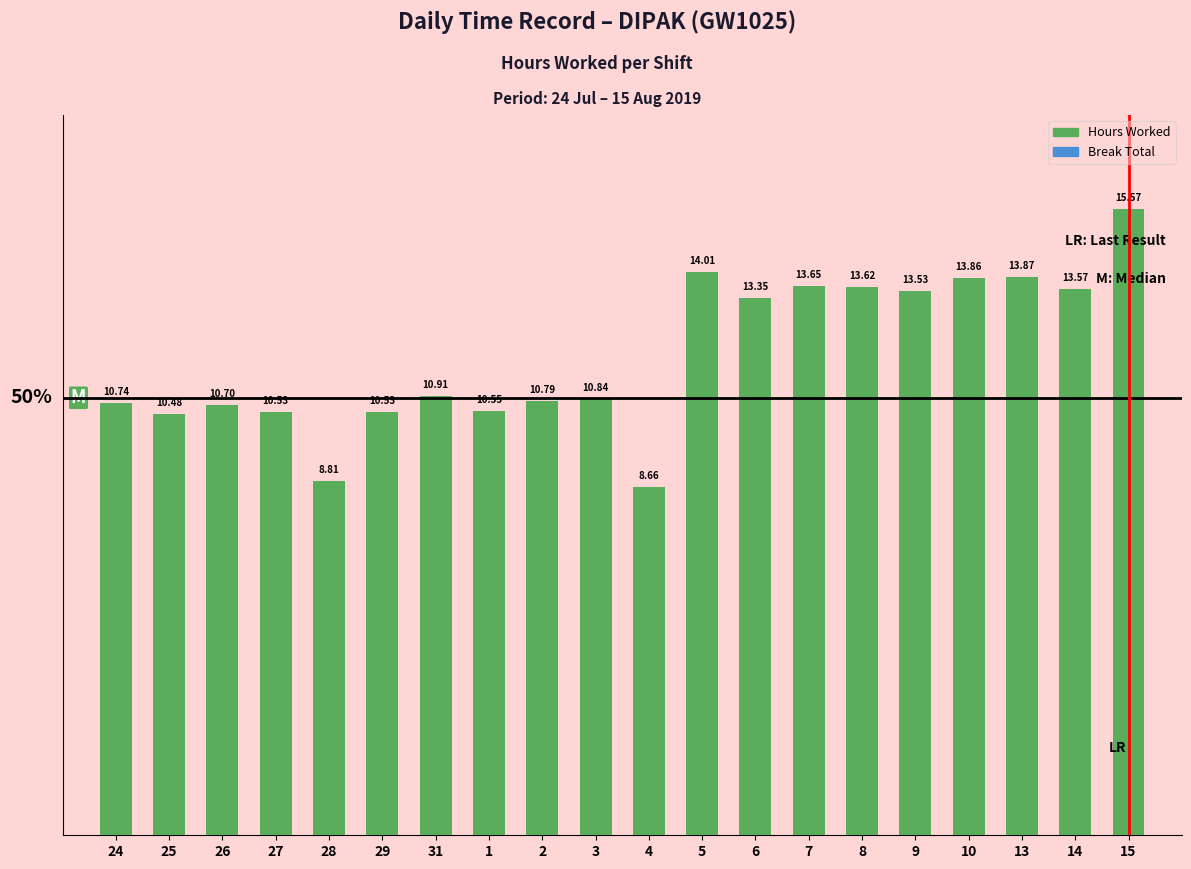

How many series are shown in this chart?

1